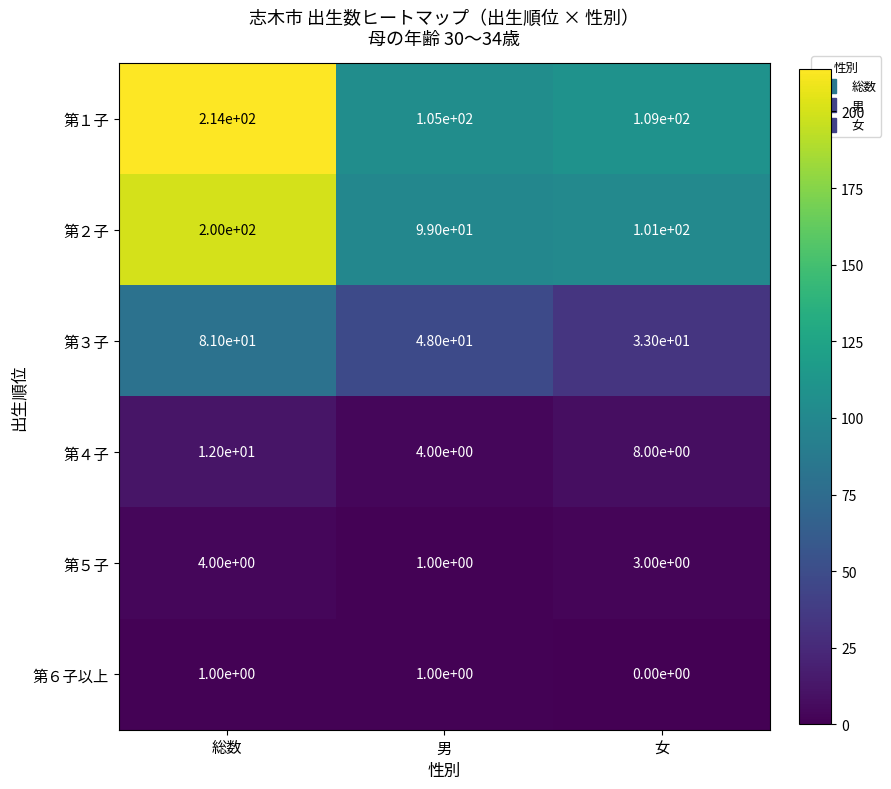

Read the 第４子 value at 男.

4